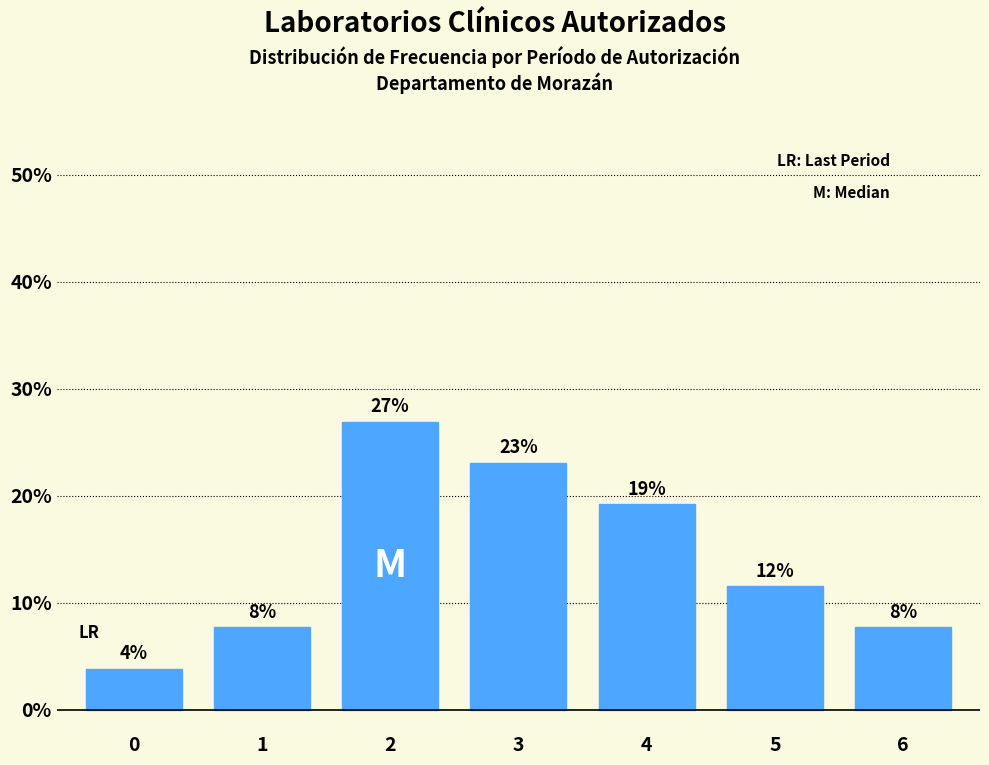

Does the chart contain any negative values?

No